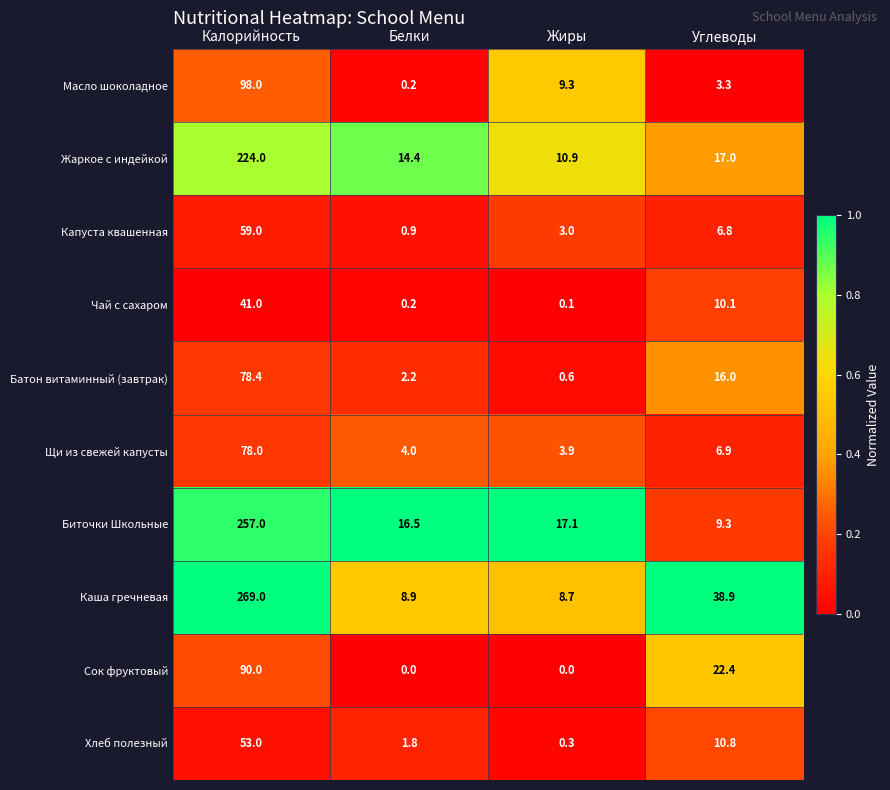

What is the spread (max minus min) of values at Углеводы?

35.6